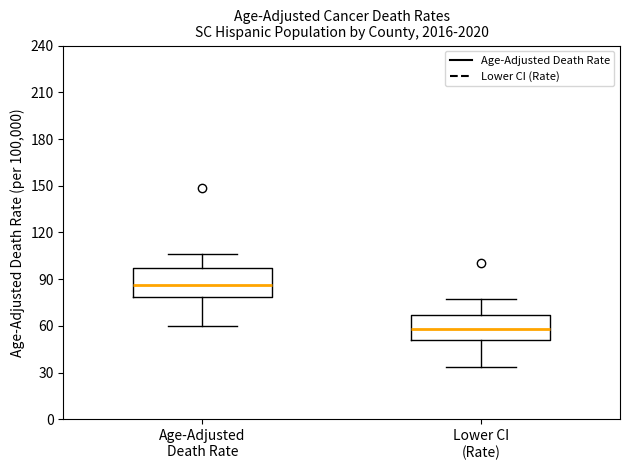

Reading left to right, transcribe this box plot: for each box, give where its median line is, the range the box spans, and where its two whiskers end, as read against the y-axis. The values are not printed on the chart, so give them approximately, as read against the axis.

Age-Adjusted Death Rate: median 85, box 80 to 95, whiskers 60 to 105
Lower CI (Rate): median 60, box 50 to 65, whiskers 35 to 75